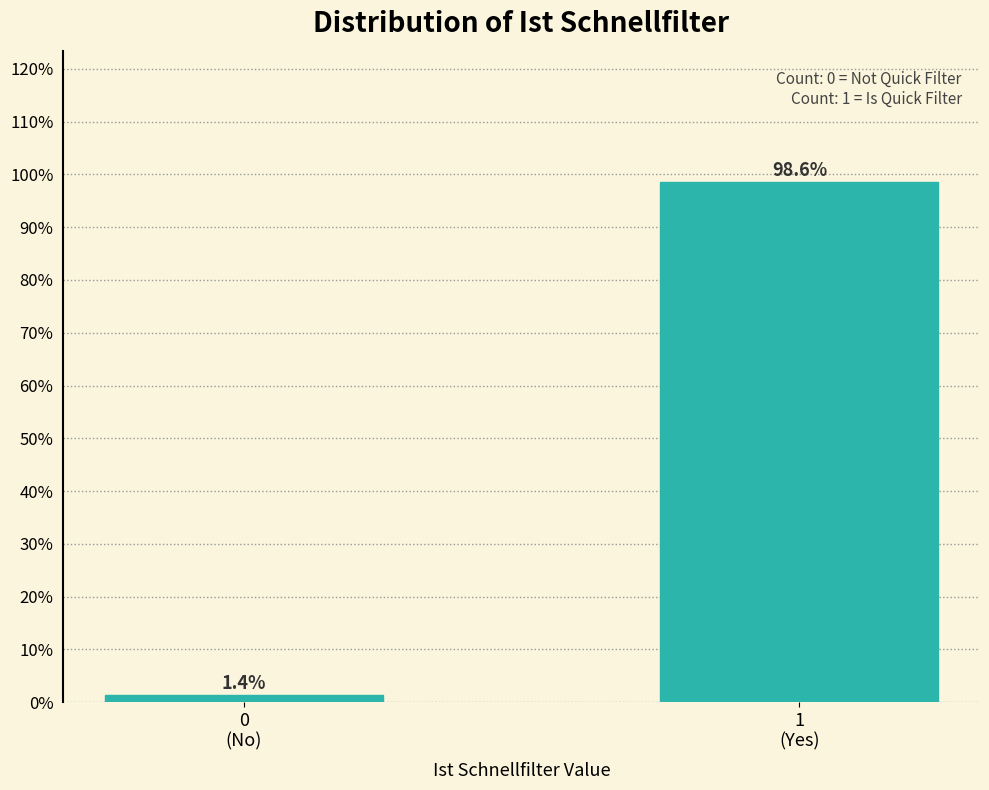

Reading left to right, list all the values displayed in this chart.

1.4	98.6